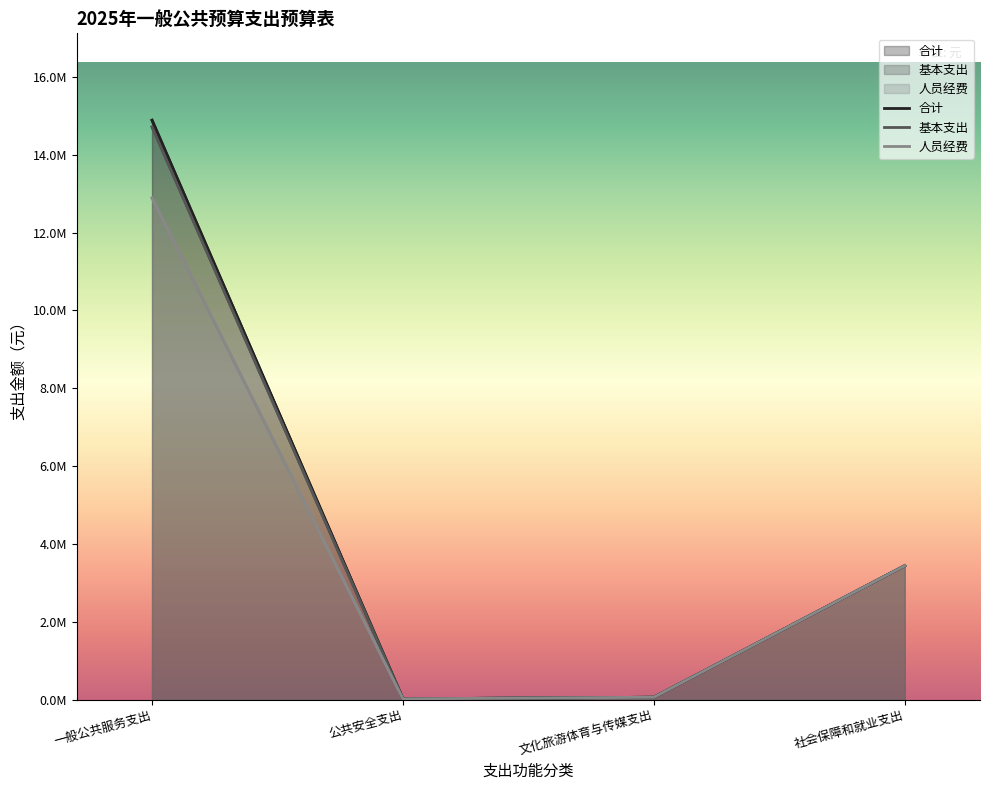

Which series has the largest range (max minus min)?

合计